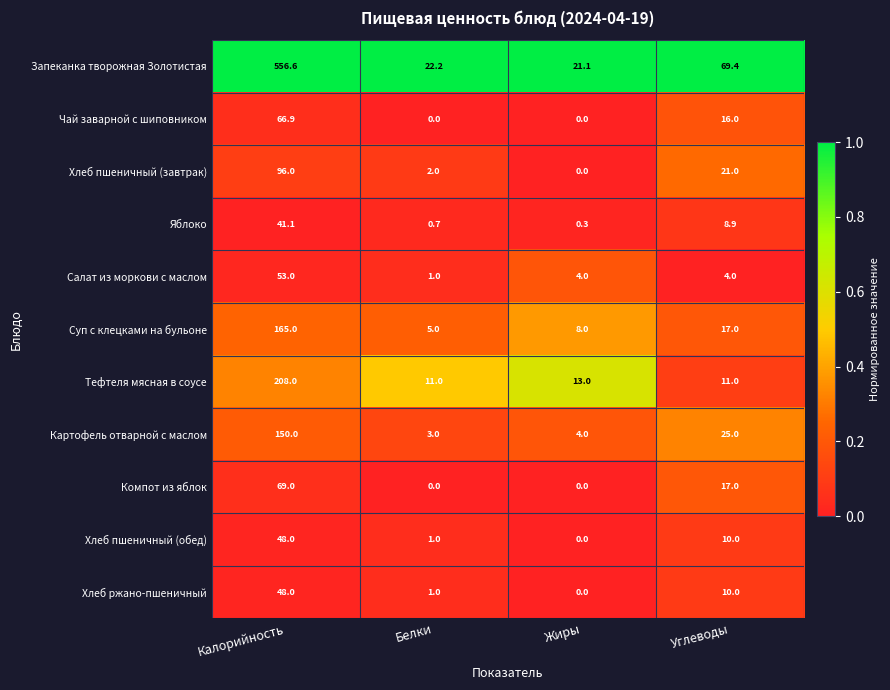

How many data points does each series have?

4